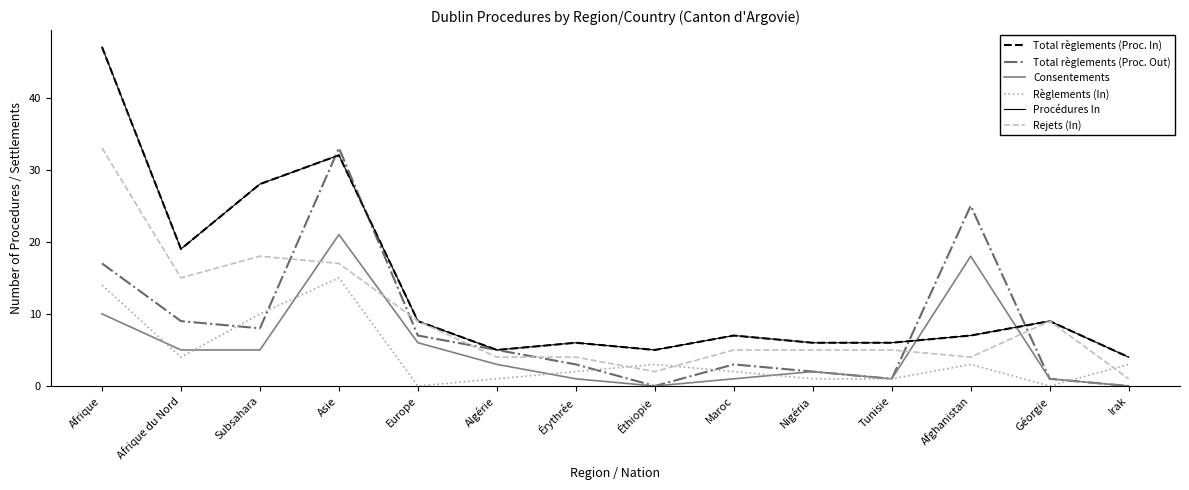

What is the label of the 11th point from the right?

Asie